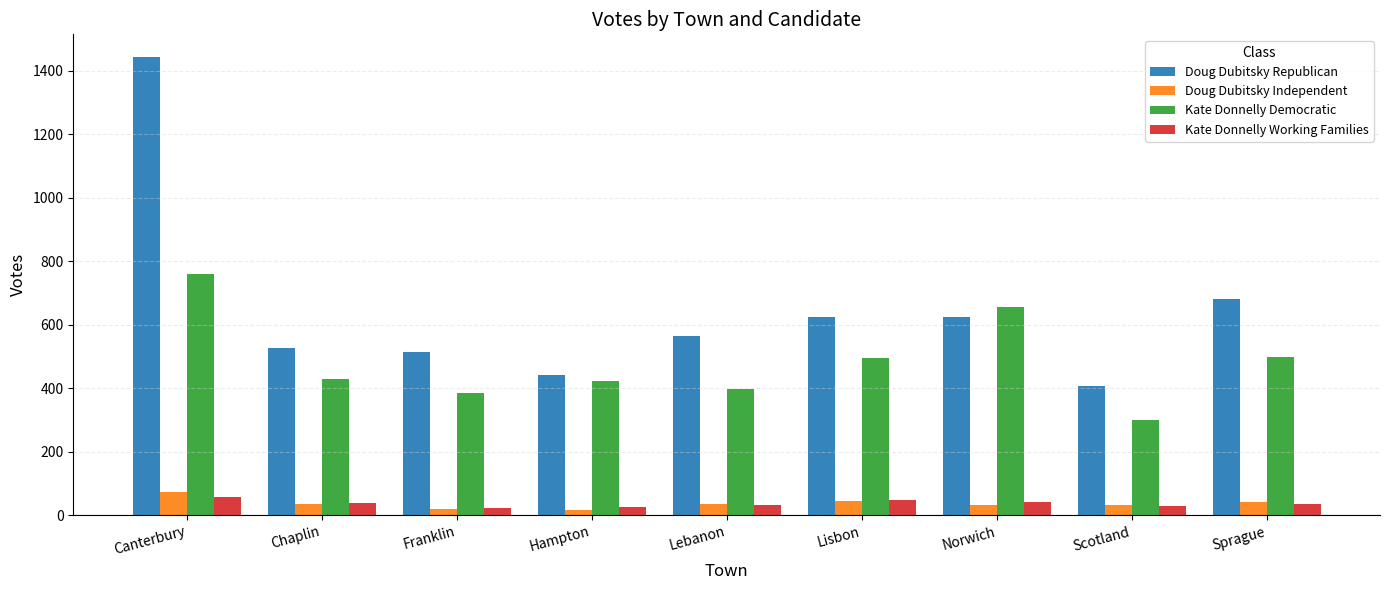

What is the minimum value shown in the chart?

17